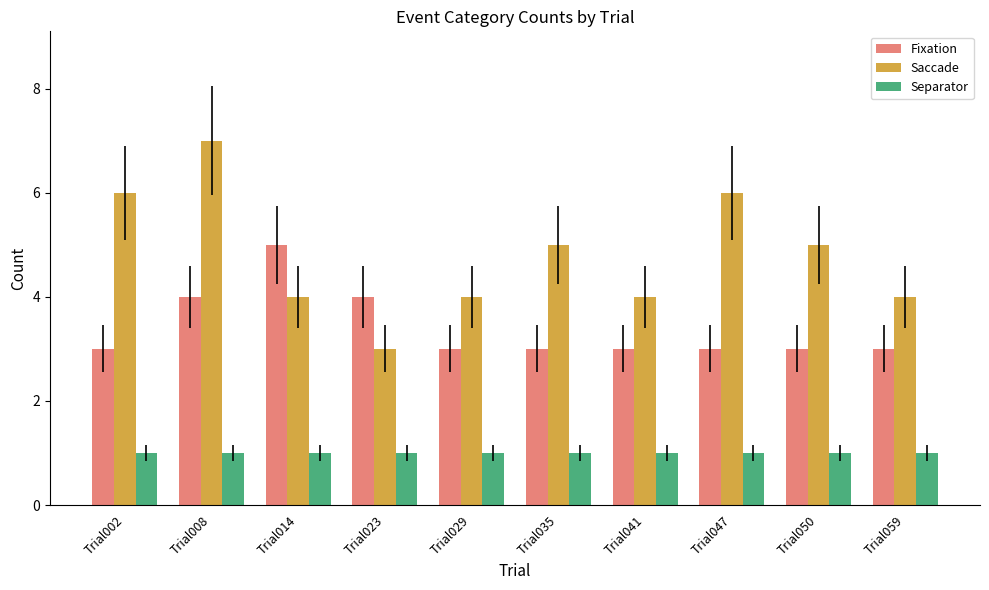

What is the difference between the maximum and minimum values in the Fixation series?

2